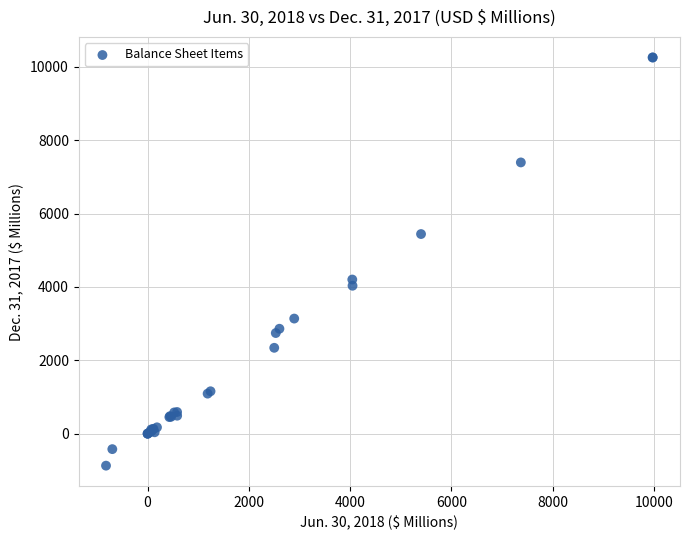

What Y value in the scatter plot is closest to 4690?

4201.2